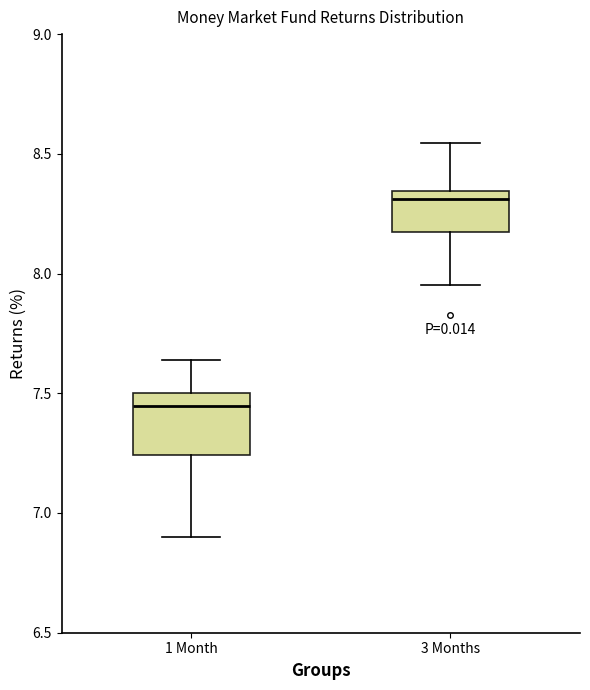

Which box has the highest median line?

3 Months